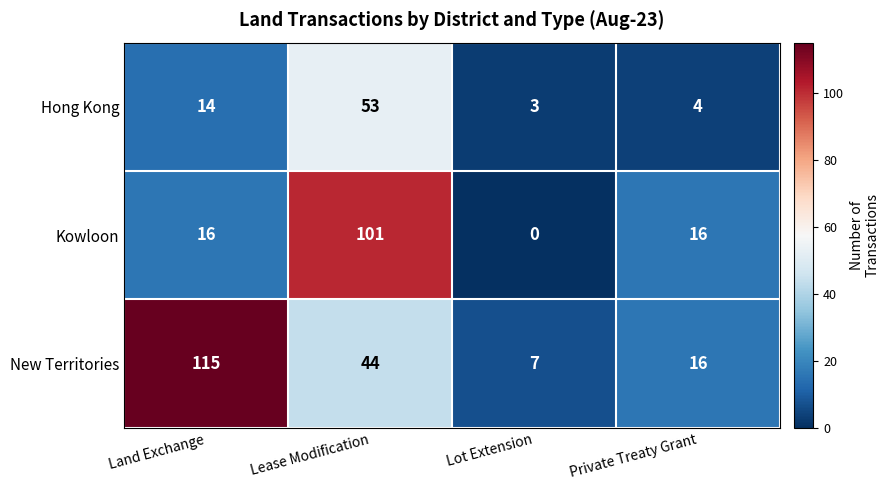

Is it true that Kowloon equals 45 at Lot Extension?

False